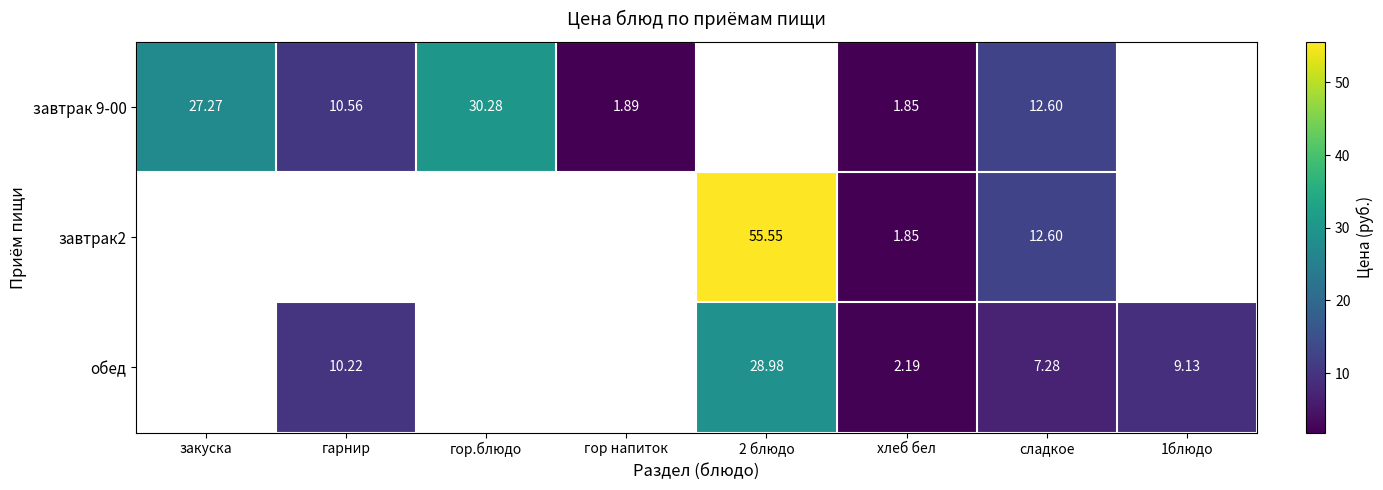

How many values in the завтрак 9-00 series exceed 10?

4